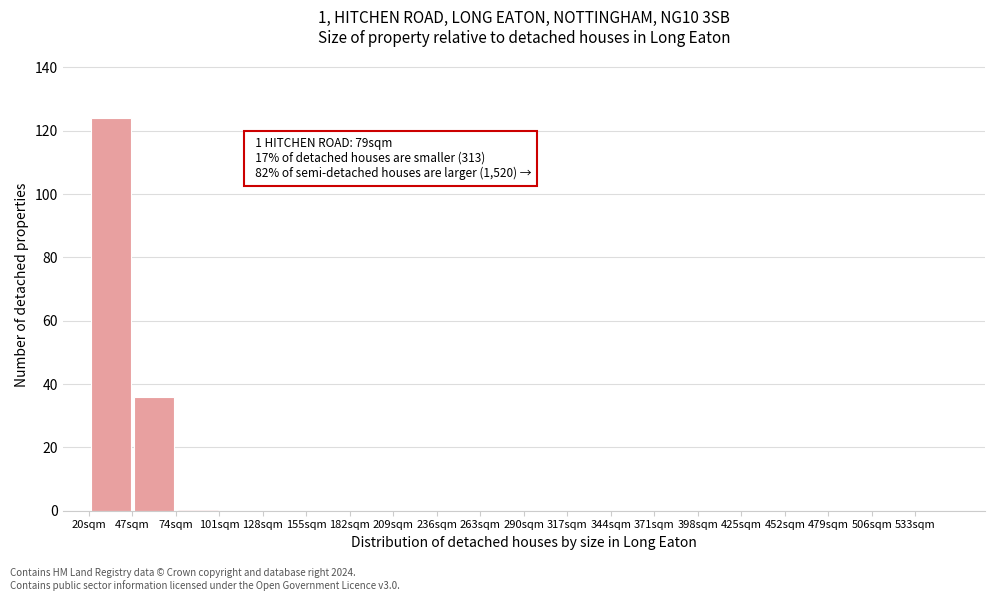

Which range on the x-axis has the tallest bar?

20 to 47